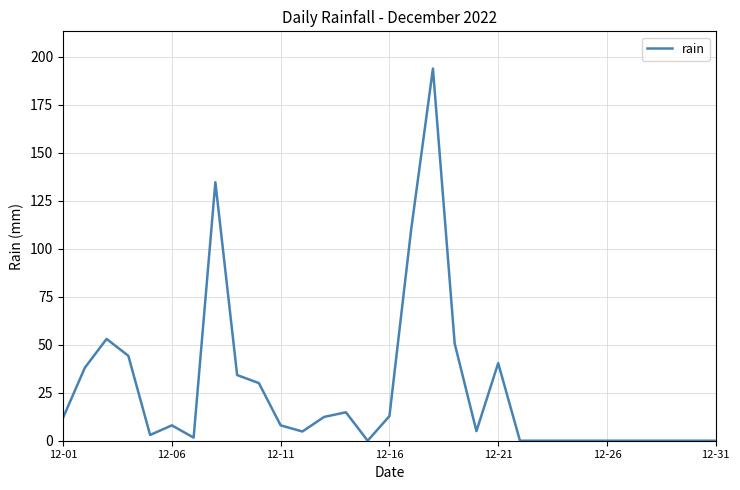

What is the maximum value shown in the chart?

193.8